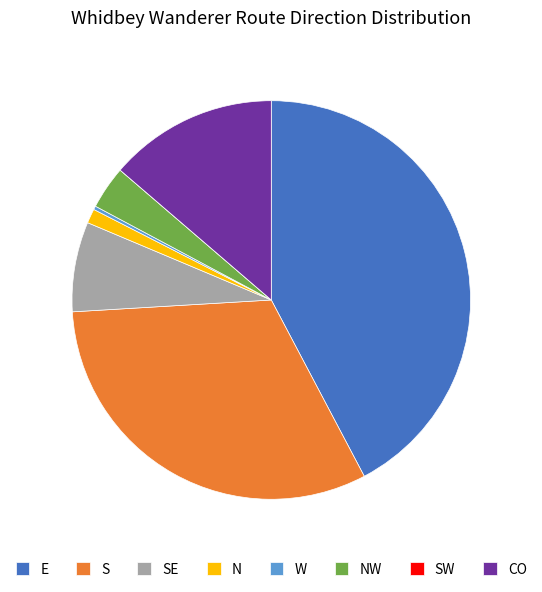

True or false: SE accounts for 7% of the total.

True